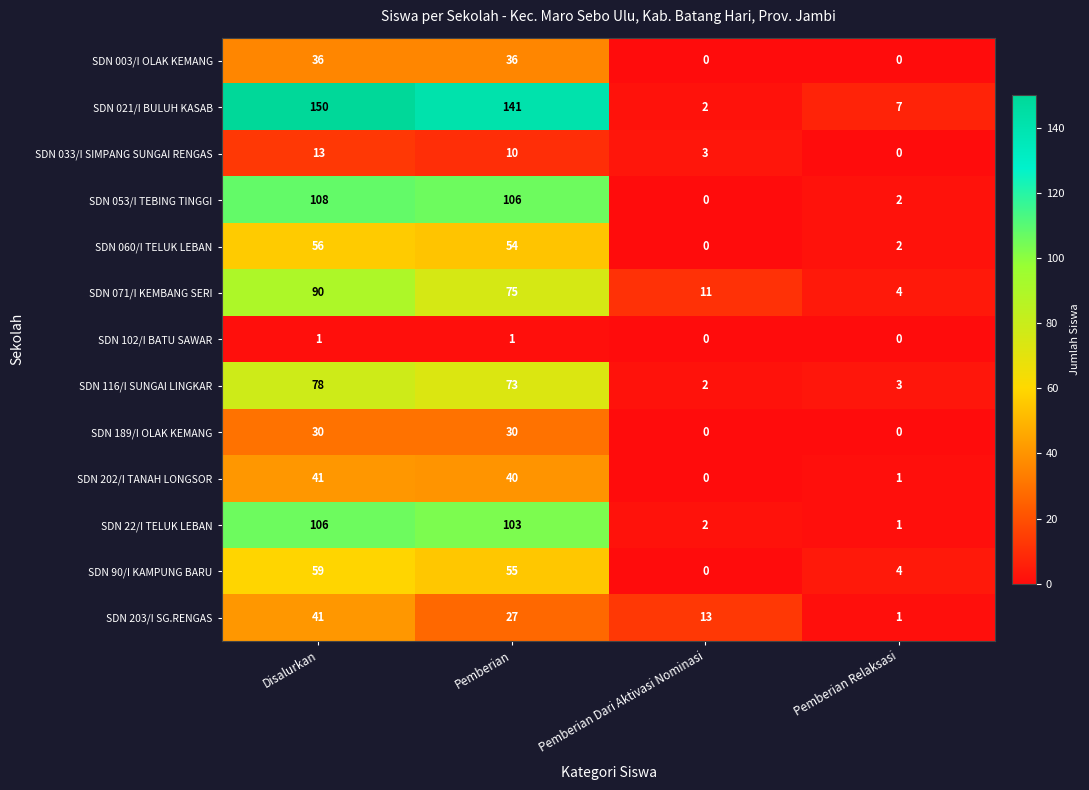

At which label does SDN 021/I BULUH KASAB reach its peak?

Disalurkan